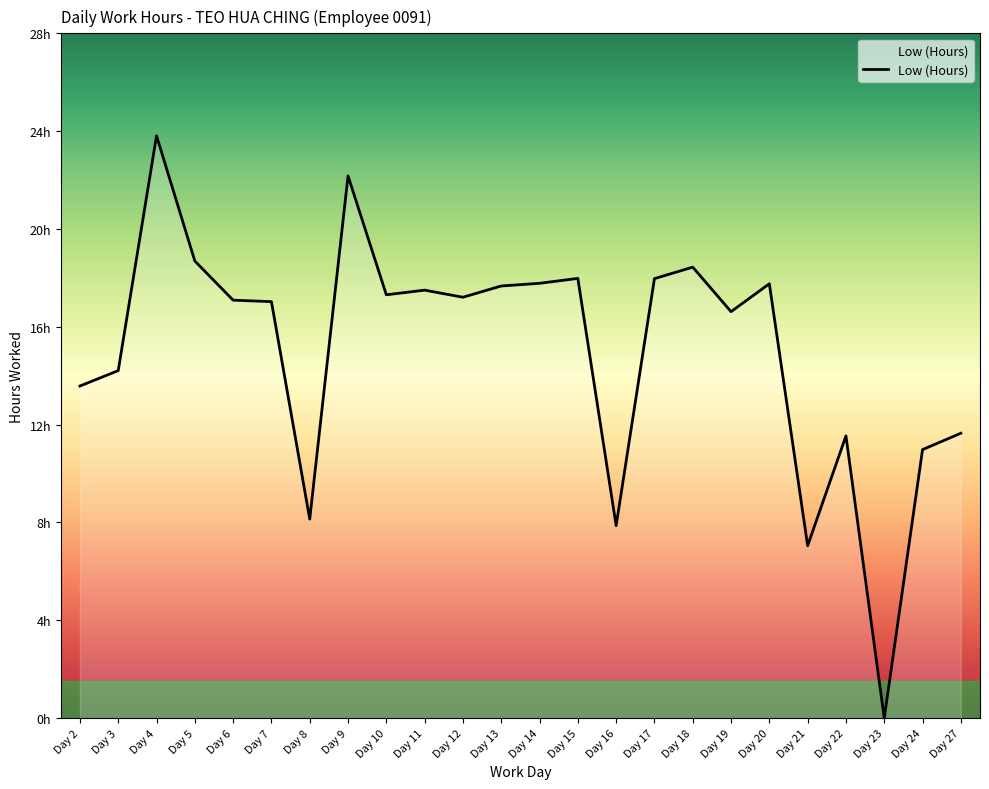

At which category does the data reach its first local valley?

Day 8